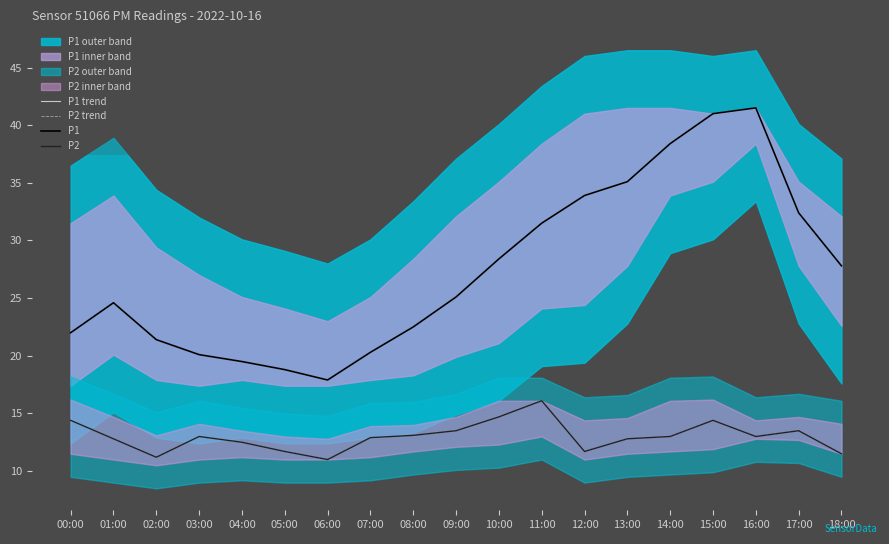

Where is P1 nearest to the value 29?

10:00